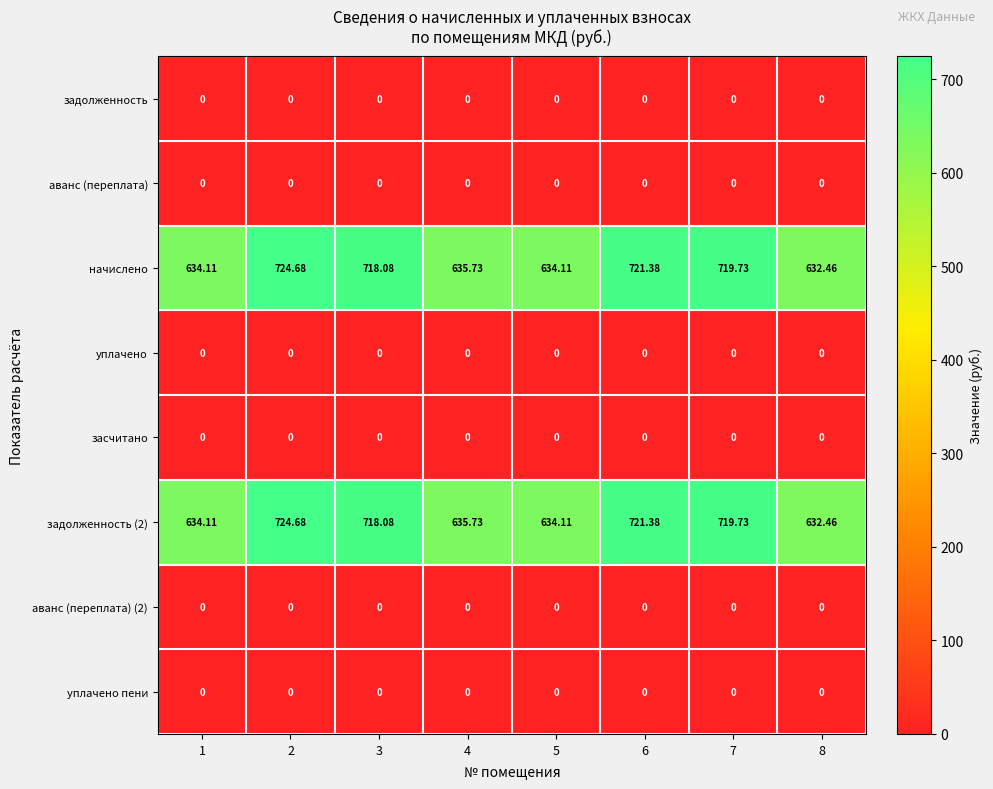

Reading right to left, what are all the values shown in this chart?

задолженность: 8=0.0	7=0.0	6=0.0	5=0.0	4=0.0	3=0.0	2=0.0	1=0.0
аванс (переплата): 8=0.0	7=0.0	6=0.0	5=0.0	4=0.0	3=0.0	2=0.0	1=0.0
начислено: 8=632.5	7=719.7	6=721.4	5=634.1	4=635.7	3=718.1	2=724.7	1=634.1
уплачено: 8=0.0	7=0.0	6=0.0	5=0.0	4=0.0	3=0.0	2=0.0	1=0.0
засчитано: 8=0.0	7=0.0	6=0.0	5=0.0	4=0.0	3=0.0	2=0.0	1=0.0
задолженность (2): 8=632.5	7=719.7	6=721.4	5=634.1	4=635.7	3=718.1	2=724.7	1=634.1
аванс (переплата) (2): 8=0.0	7=0.0	6=0.0	5=0.0	4=0.0	3=0.0	2=0.0	1=0.0
уплачено пени: 8=0.0	7=0.0	6=0.0	5=0.0	4=0.0	3=0.0	2=0.0	1=0.0